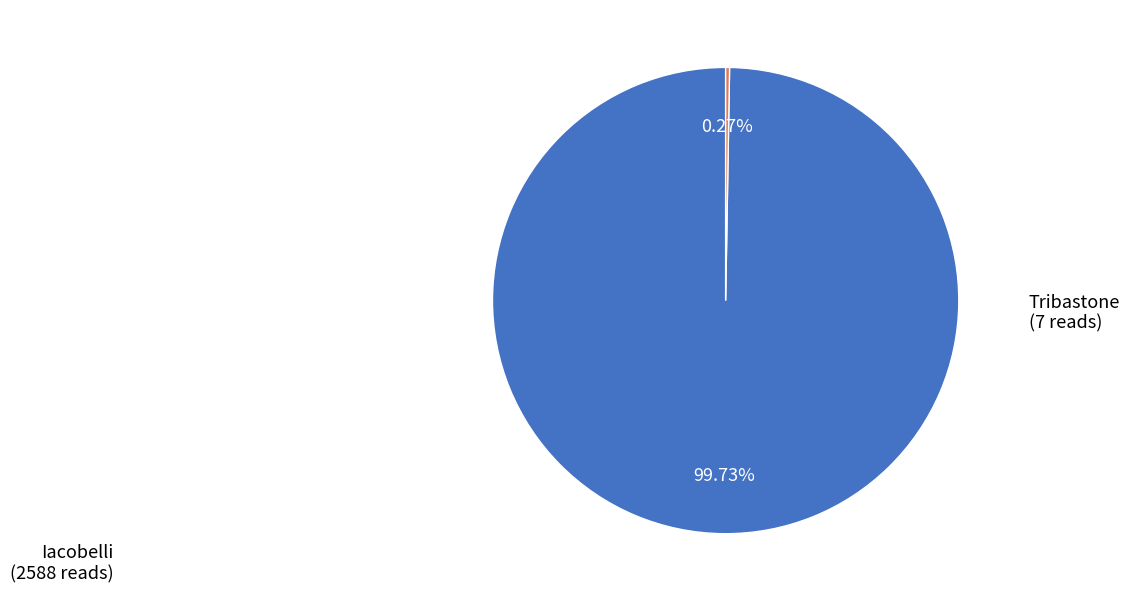

To the nearest percent, what percentage of the pie is Iacobelli?

100%